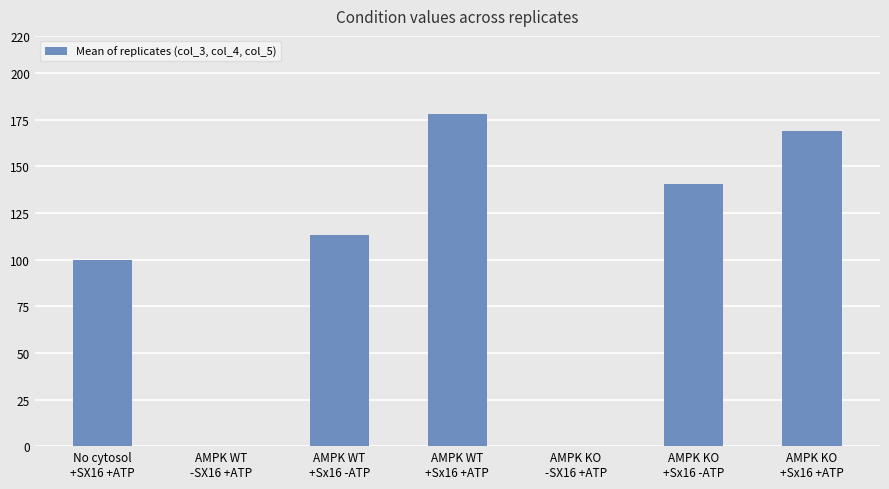

Count the number of categories in the chart.

7